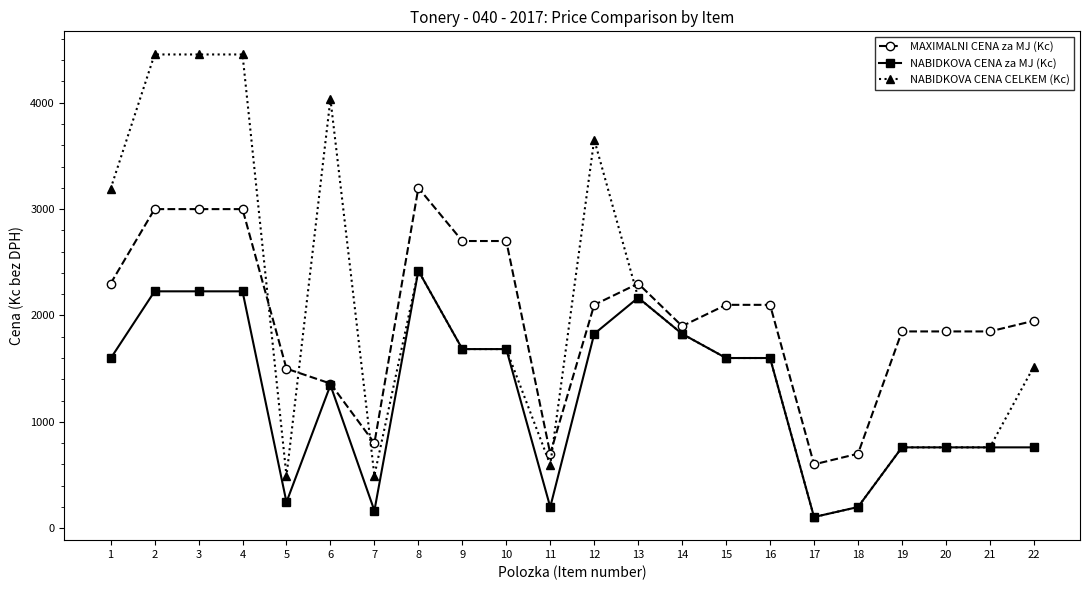

Which category has the lowest value in the NABIDKOVA CENA za MJ (Kc) series?

17